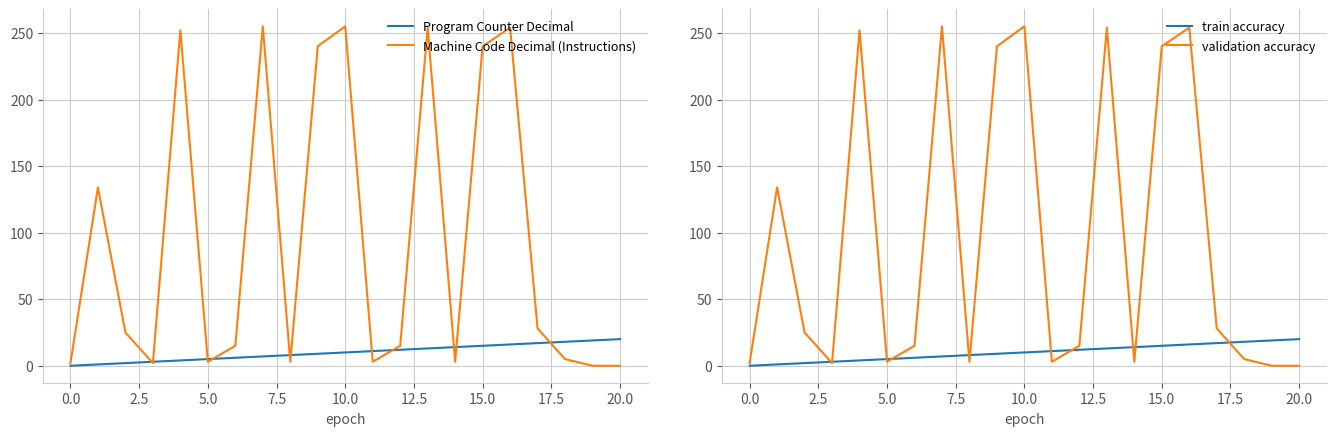

Count the number of categories in the chart.

21